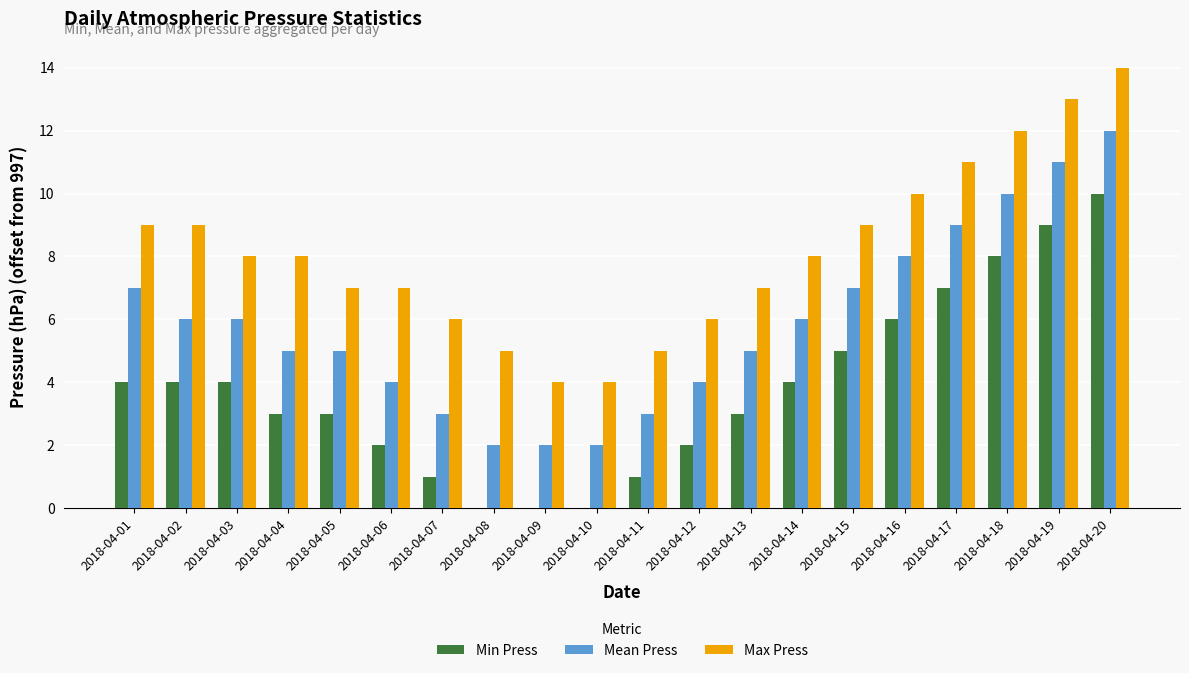

Is the value of Mean Press at 2018-04-11 greater than the value of Min Press at 2018-04-11?

Yes